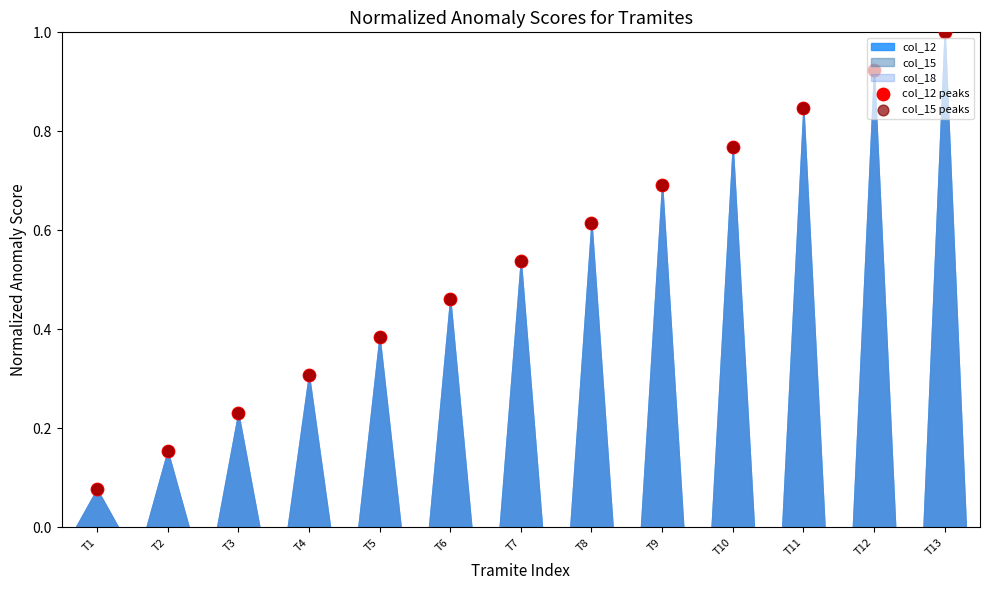

At which category is the sum across all series the highest?

T13